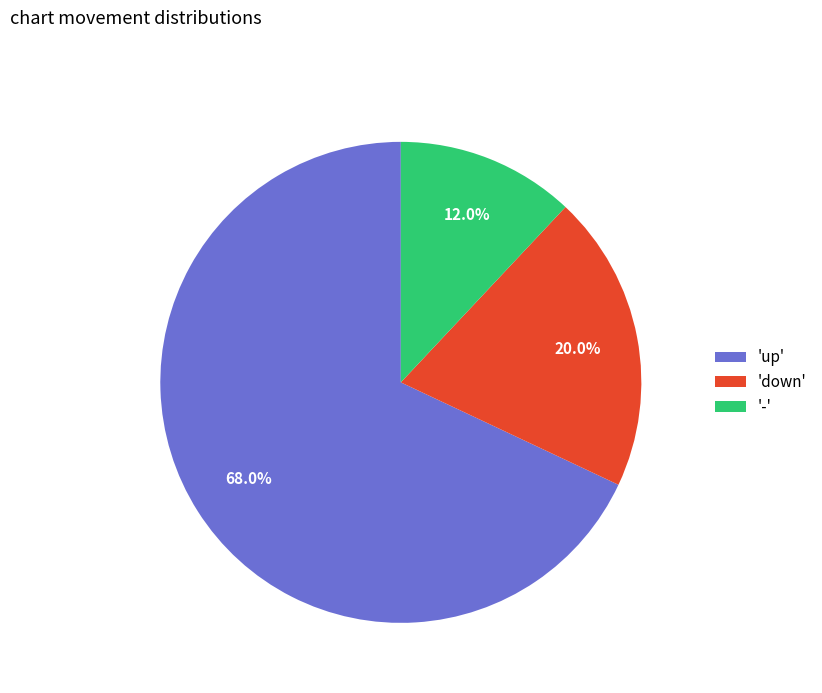

Does any single category account for the majority?

Yes